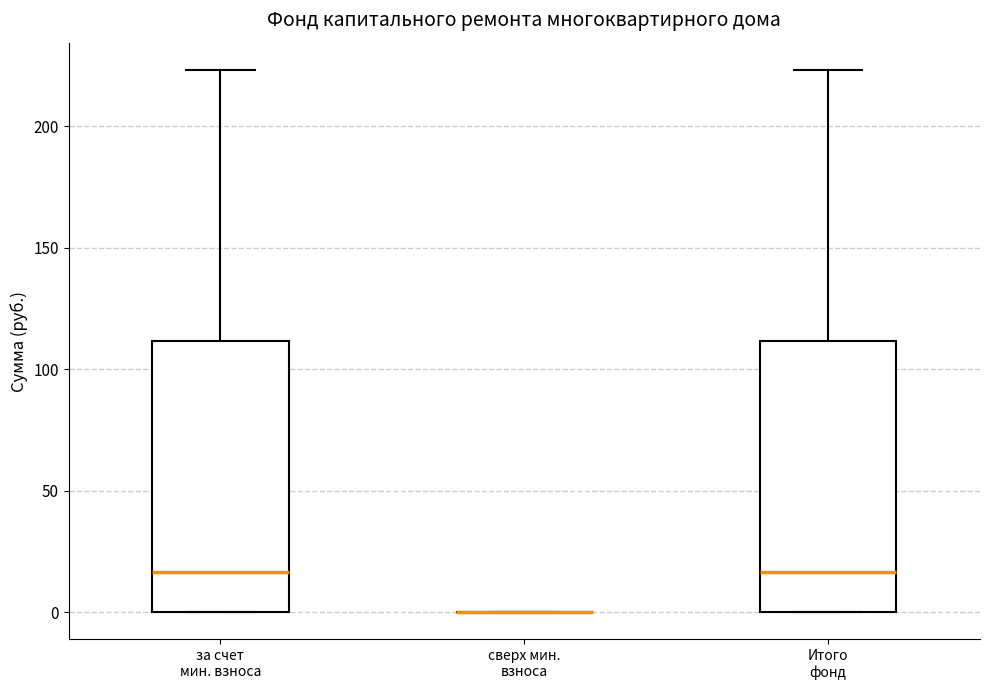

Reading left to right, transcribe this box plot: for each box, give where its median line is, the range the box spans, and where its two whiskers end, as read against the y-axis. The values are not printed on the chart, so give them approximately, as read against the axis.

за счет мин. взноса: median 15, box 0 to 110, whiskers 0 to 225
сверх мин. взноса: box collapsed to a line at 0, whiskers 0 to 0
Итого фонд: median 15, box 0 to 110, whiskers 0 to 225